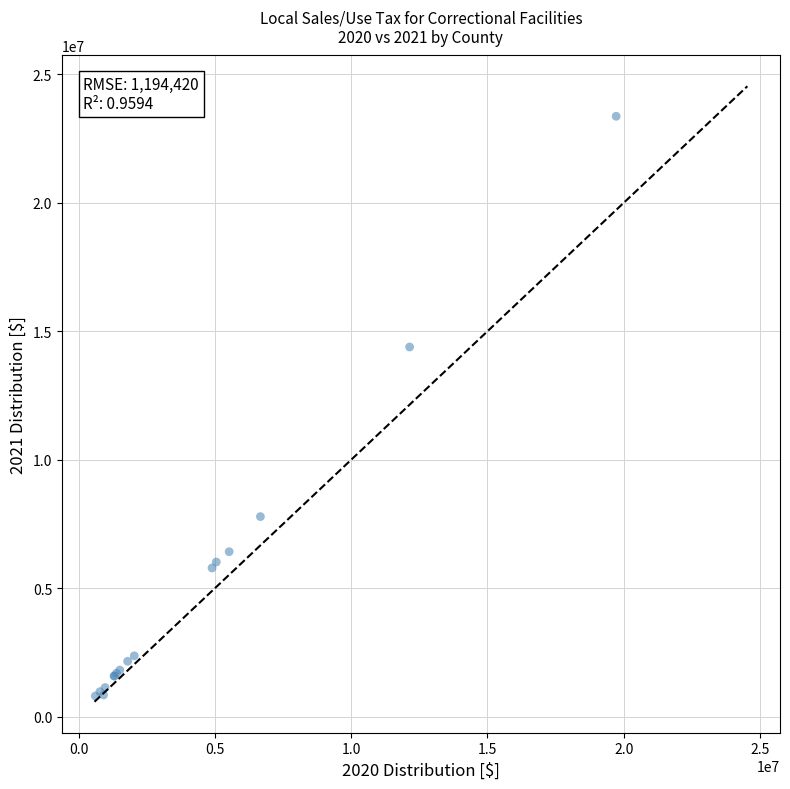

What Y value in the scatter plot is closest to 12087539?

14390218.0